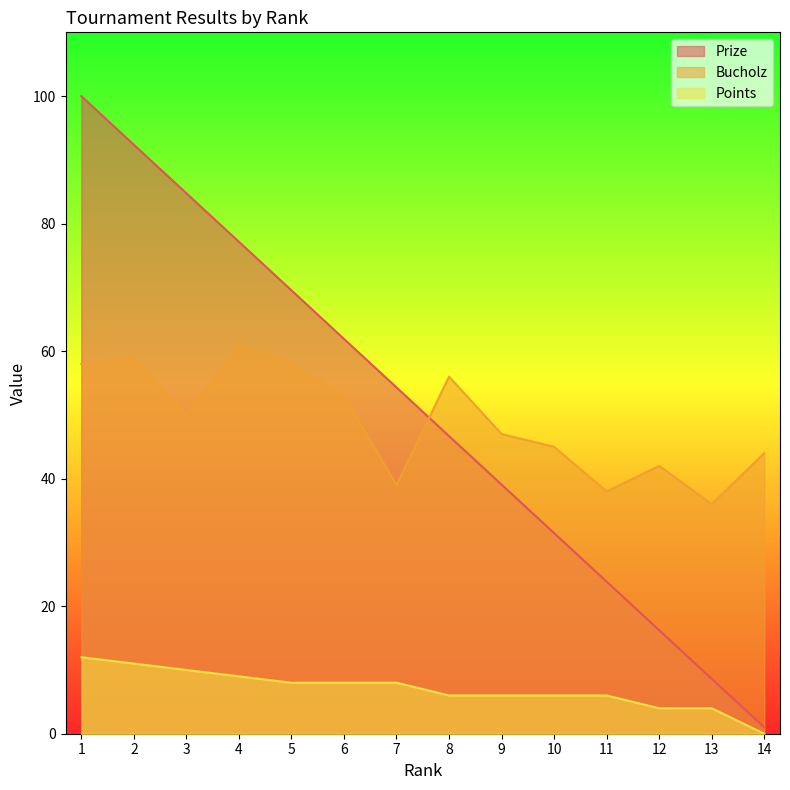

Rank the series by their maximum value, from lowest to highest.

Points, Bucholz, Prize